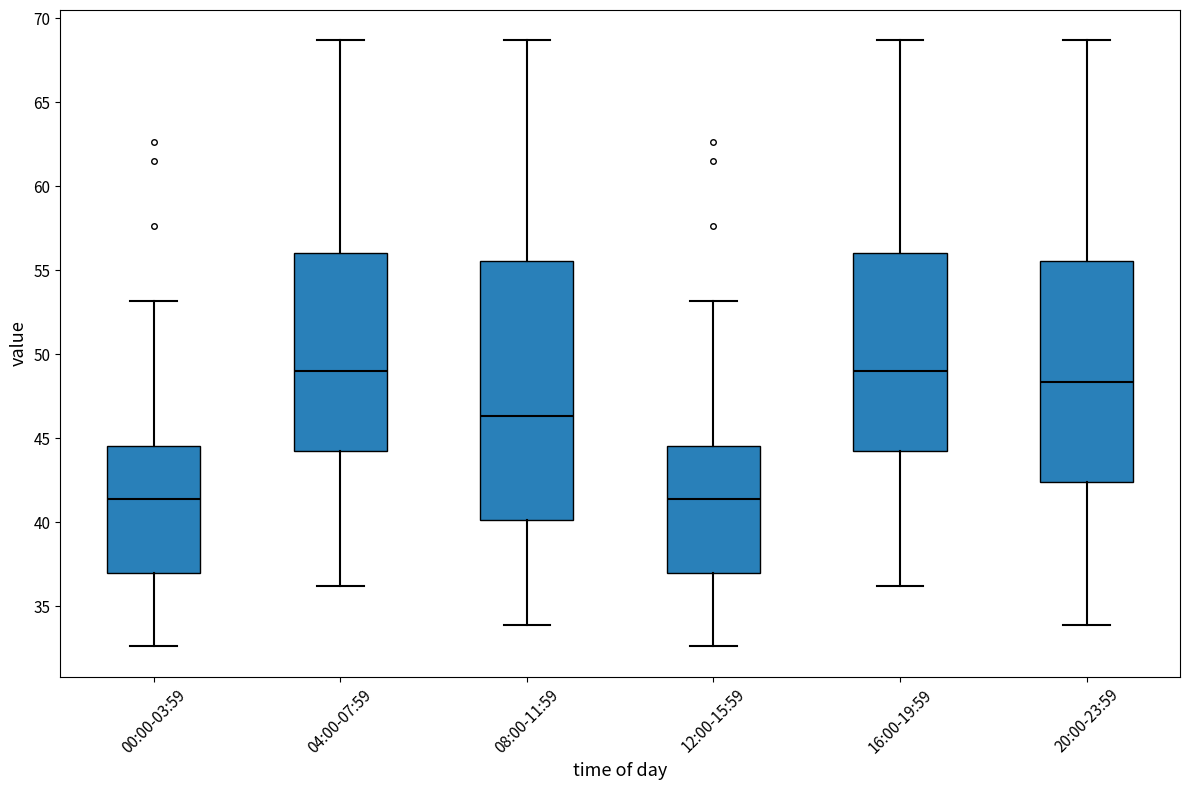

Comparing the boxes themselves (not the whiskers), which one is the tallest?

08:00-11:59